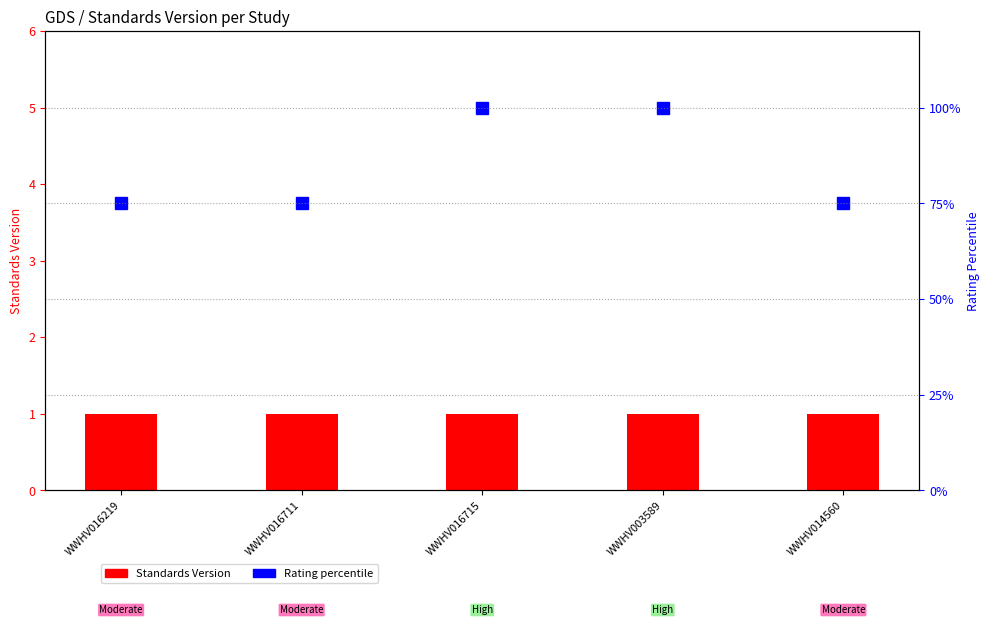

Which series has the widest spread of values?

Rating percentile